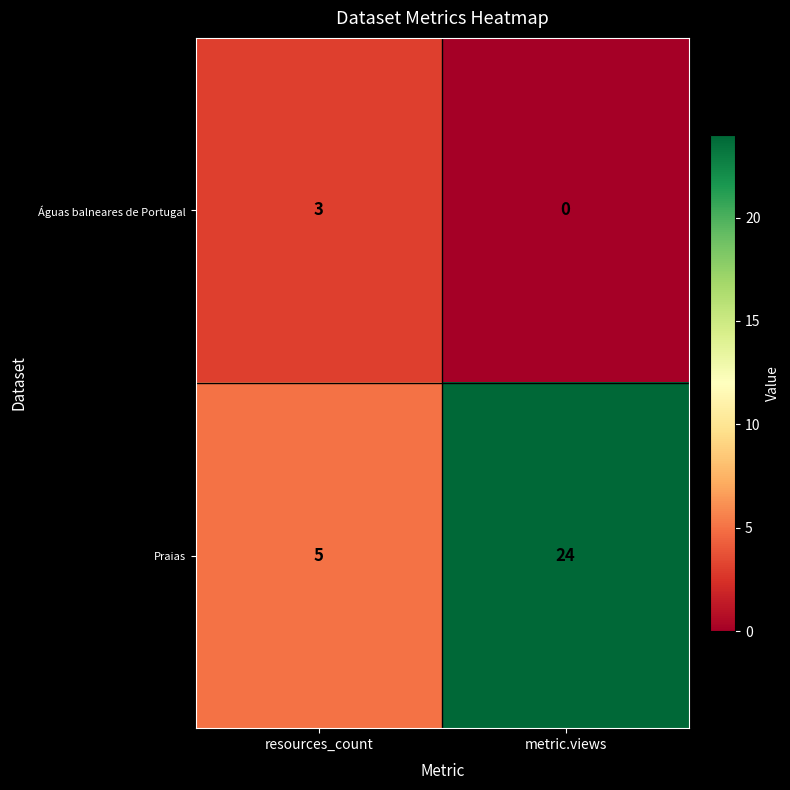

Which label corresponds to the smallest value in the chart?

metric.views